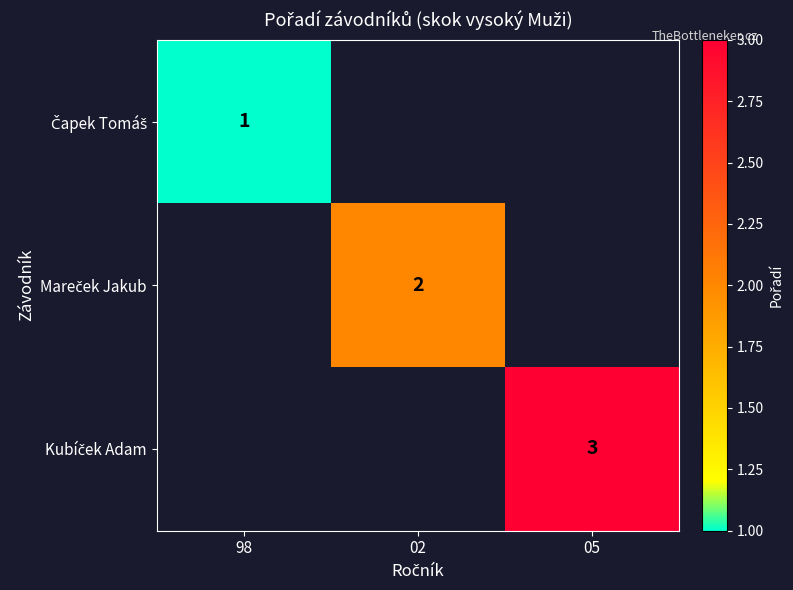

Rank the categories by Čapek Tomáš value from highest to lowest.

98, 02, 05